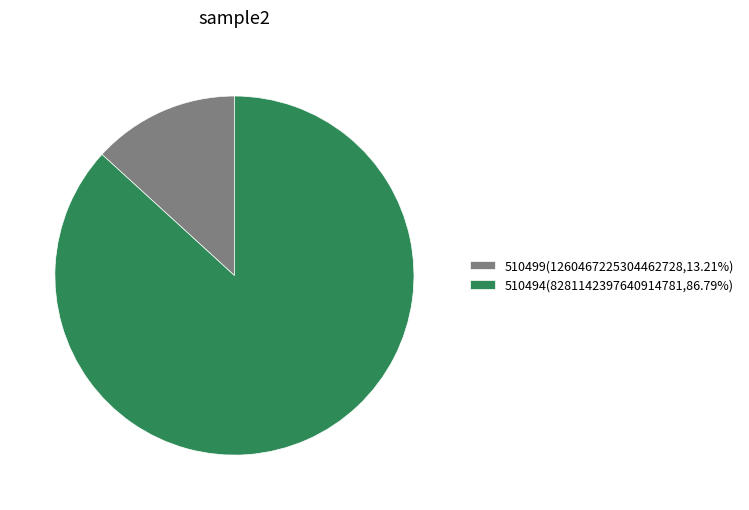

Count the number of slices in the pie.

2